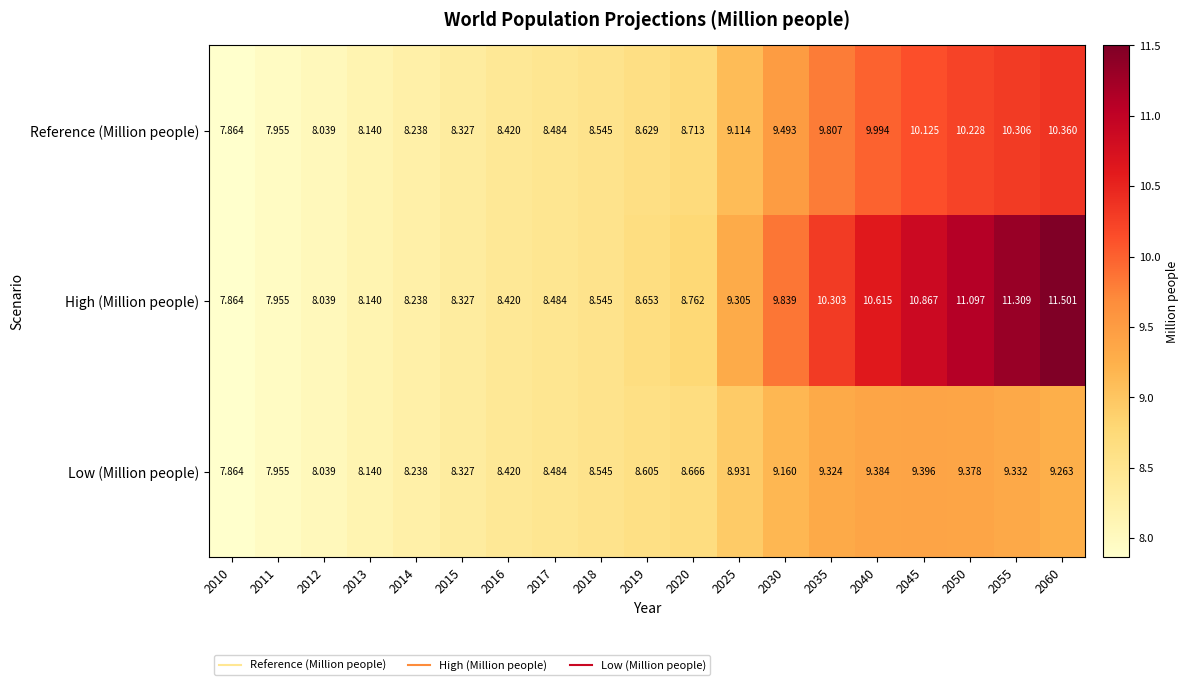

Is the value of High (Million people) at 2050 greater than the value of Reference (Million people) at 2019?

Yes